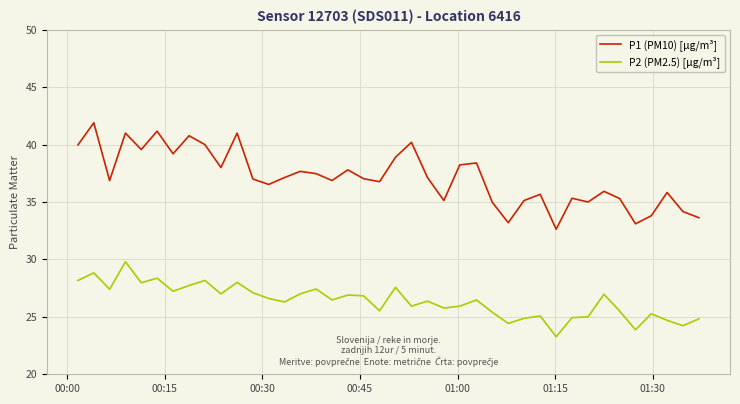

Which series has the widest spread of values?

P1 (PM10) [µg/m³]